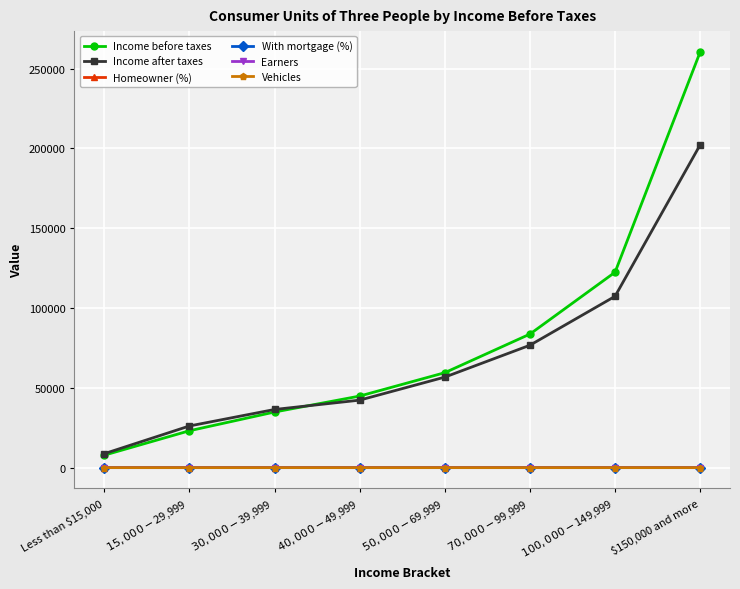

What position from the left is $70,000-$99,999?

6